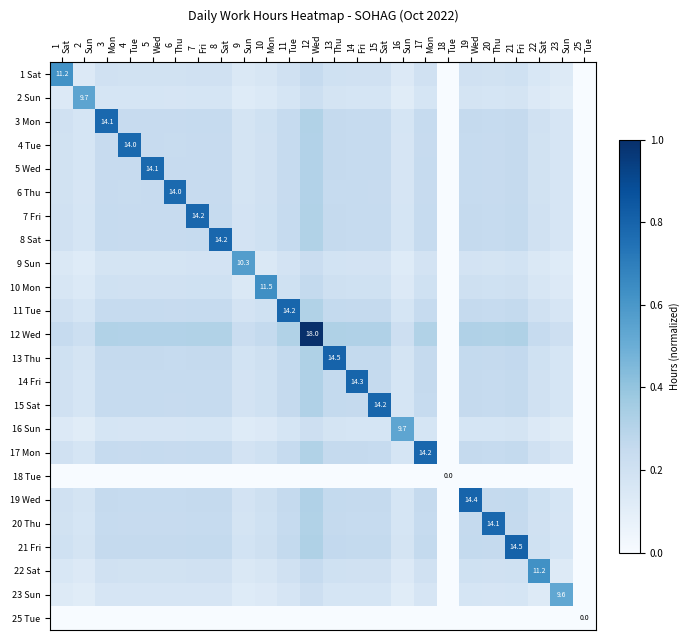

The 9 Sun series shows 0.1 at 12 Wed. True or false?

False